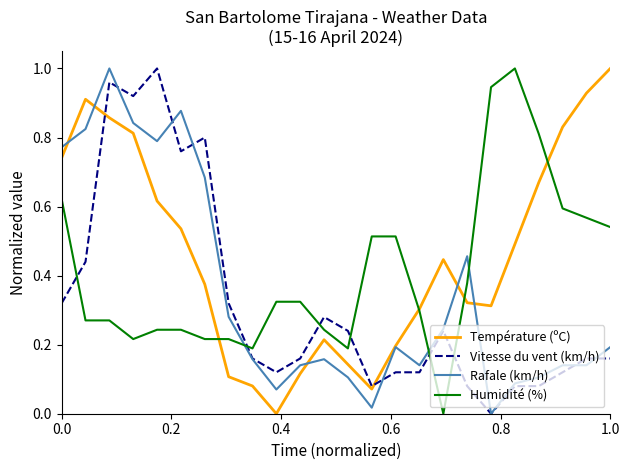

Which series has the largest total across all categories?

Température (ºC)